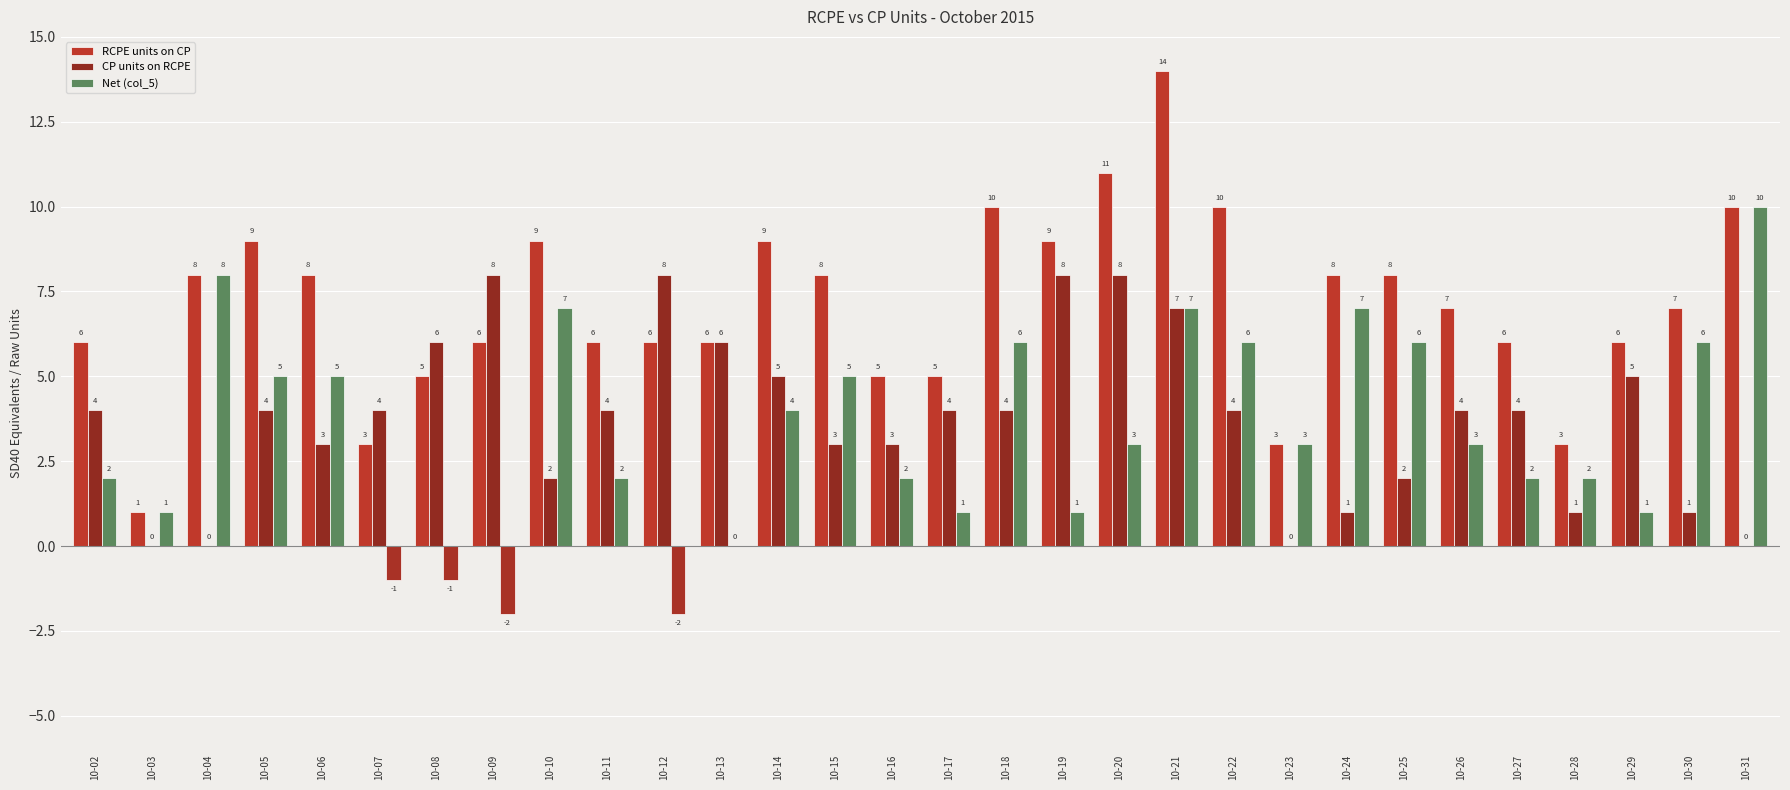

Which series has the largest range (max minus min)?

RCPE units on CP